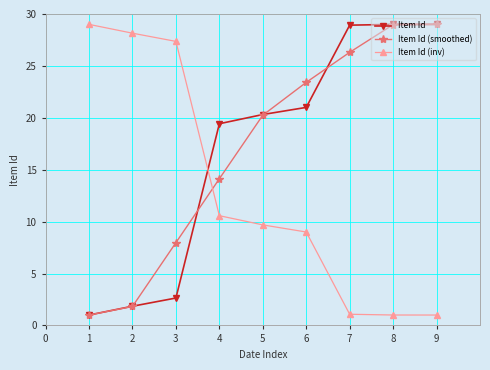

What is the difference between the highest and lowest values at 9?

28.0